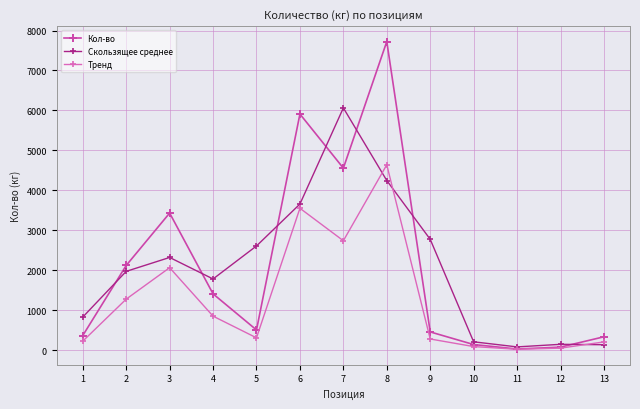

At which category does the chart reach its peak across all series?

8